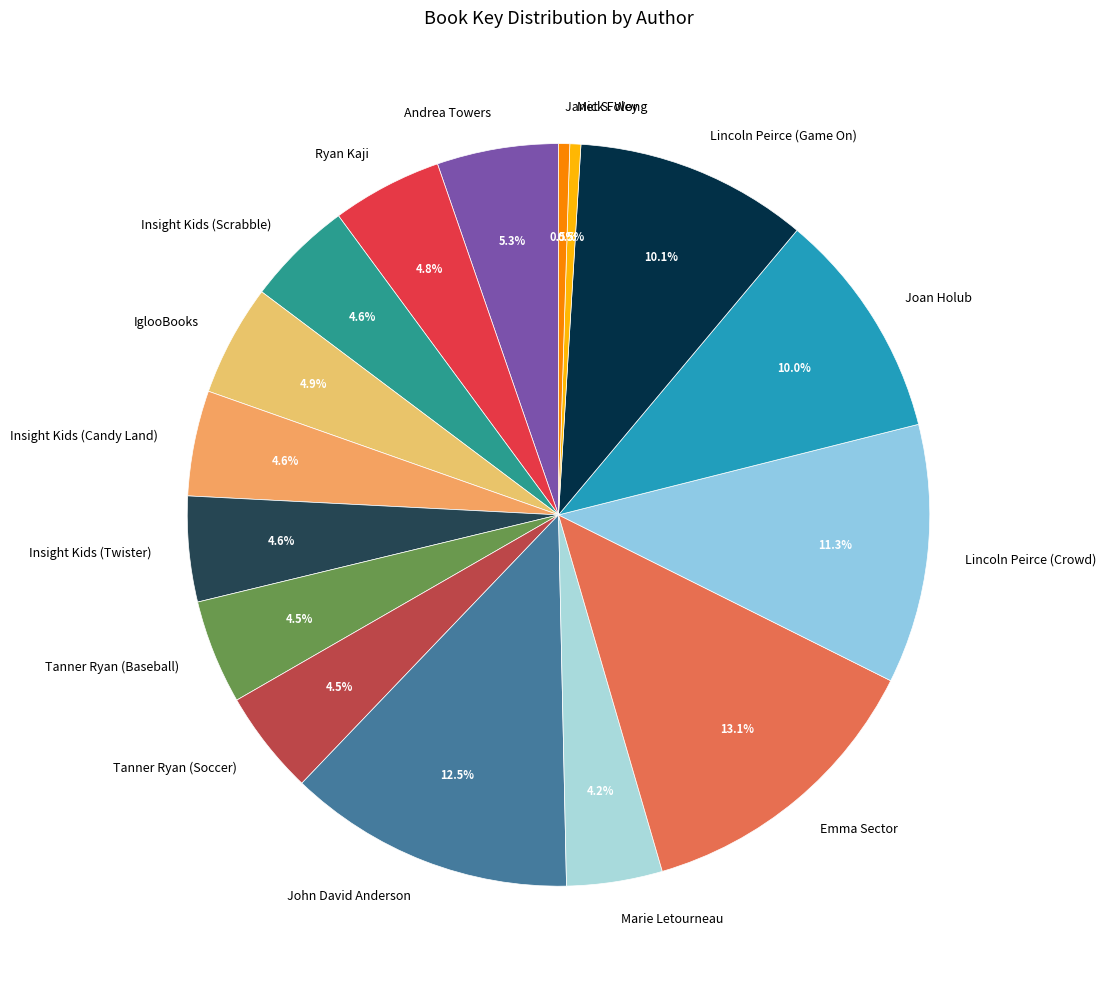

What is the ratio of the value at Ryan Kaji to the value at Mick Foley?

10.1